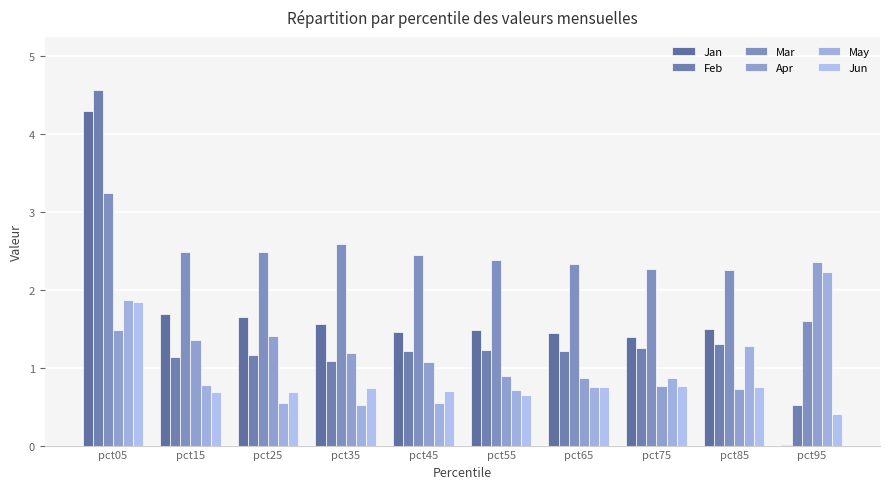

What is the sum of the Mar values at pct65 and pct95?

3.9